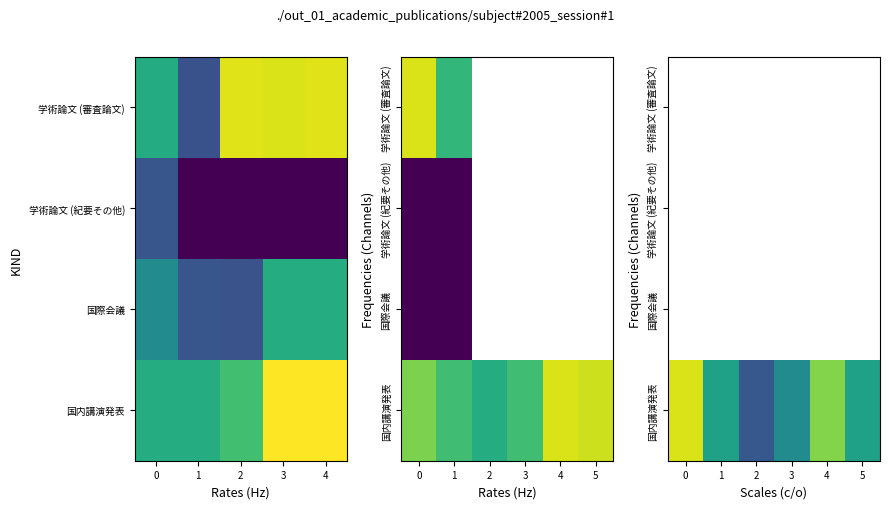

Which series has the largest total across all categories?

国内講演発表